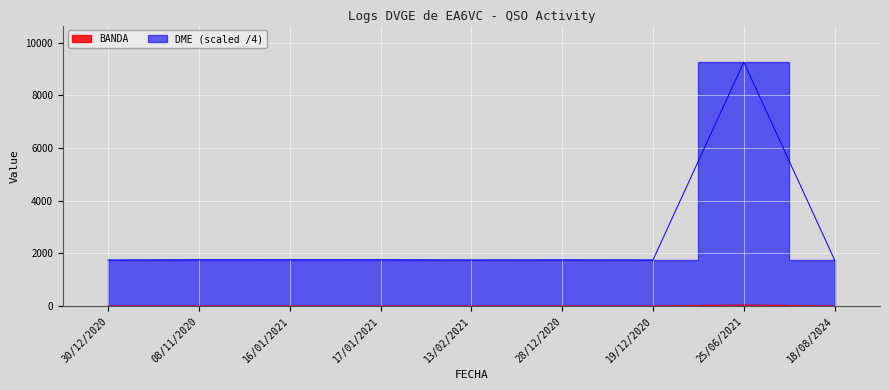

True or false: BANDA and DME intersect in this chart.

False